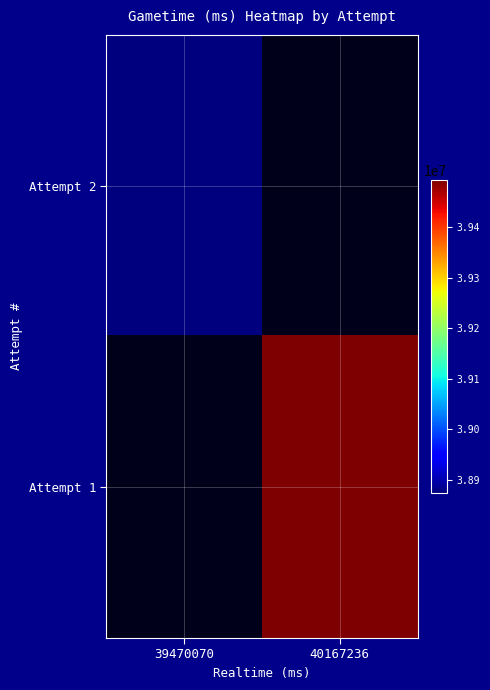

At how many categories does at least one series exceed 39390142?

1